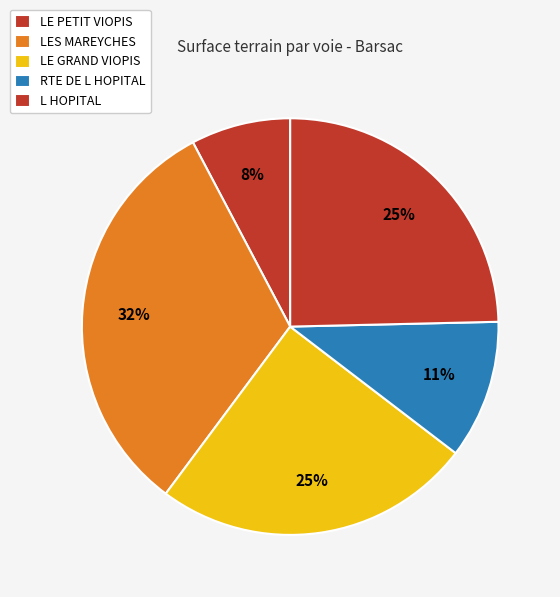

How many segments does this pie chart have?

5